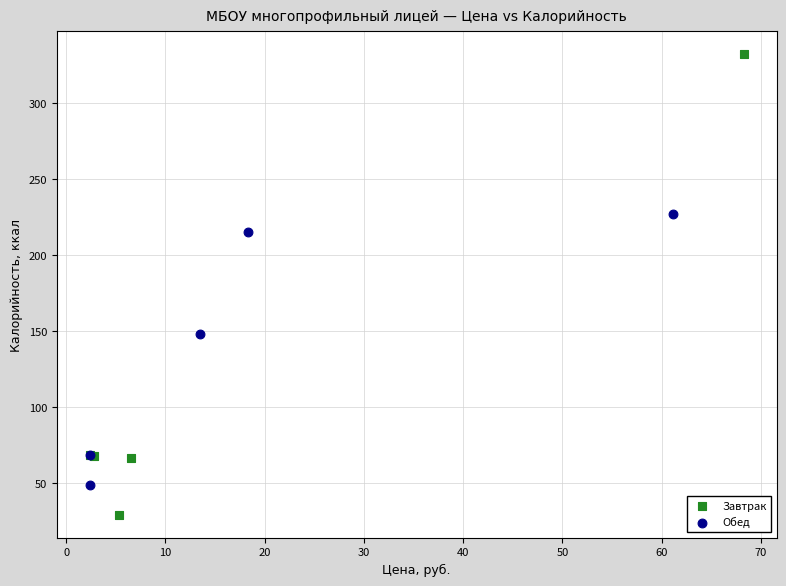

Which series reaches the maximum Y coordinate?

Завтрак